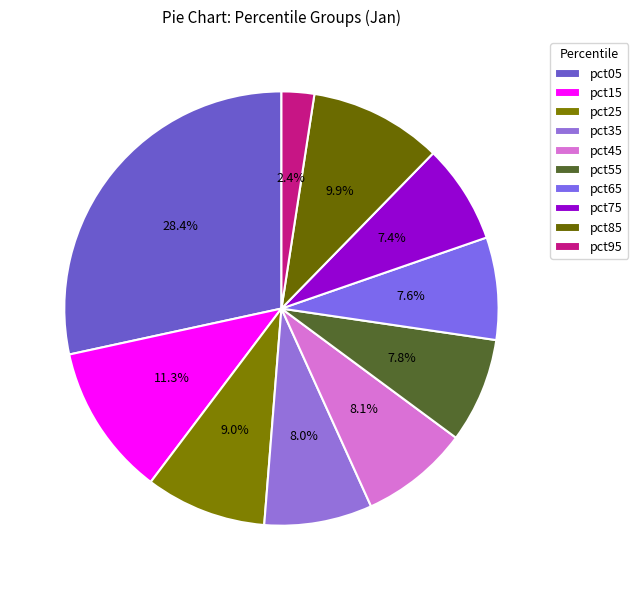

What percentage is the pct65 slice, to the nearest percent?

8%